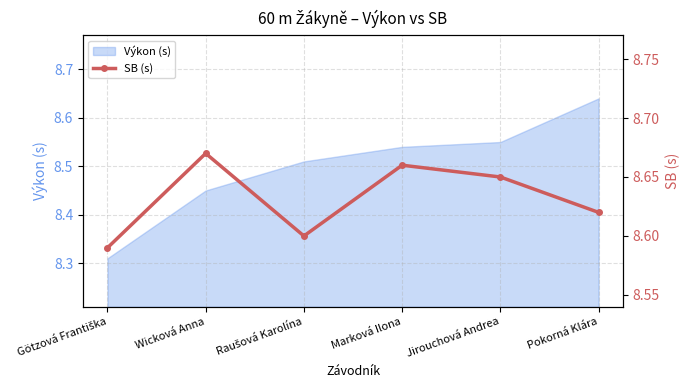

What is the label of the 2nd point from the left?

Wicková Anna